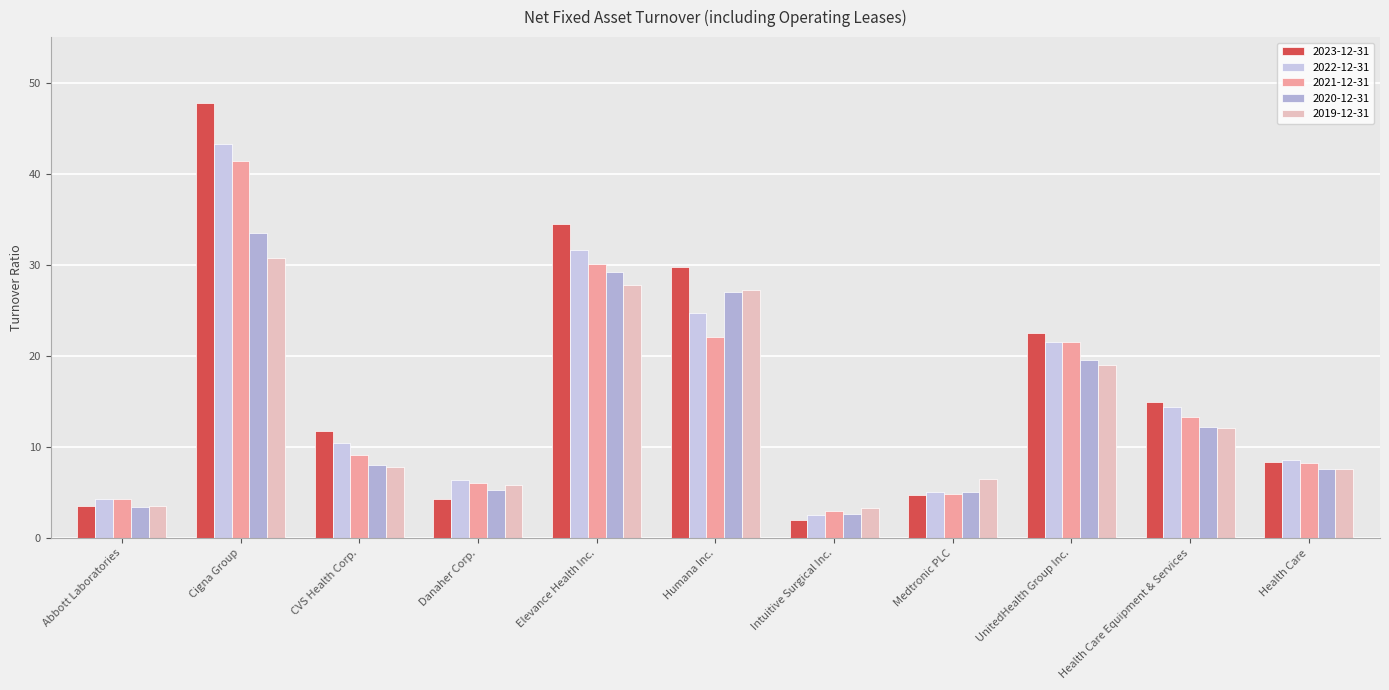

How many values in the 2020-12-31 series exceed 8?

6